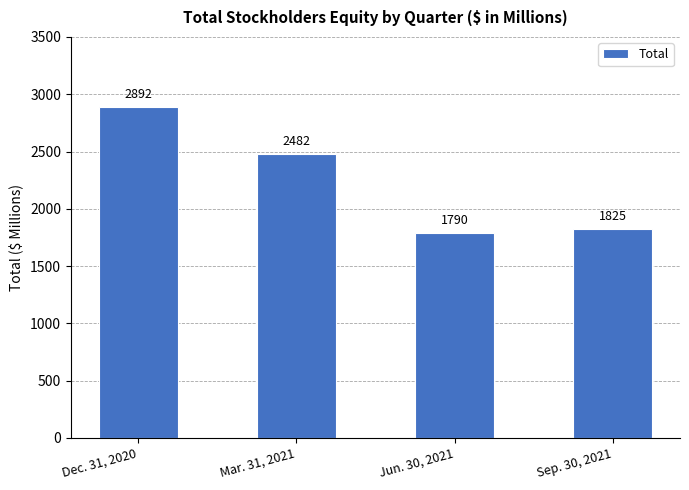

Approximately how many times larger is the value at Mar. 31, 2021 compared to Sep. 30, 2021?

1.4